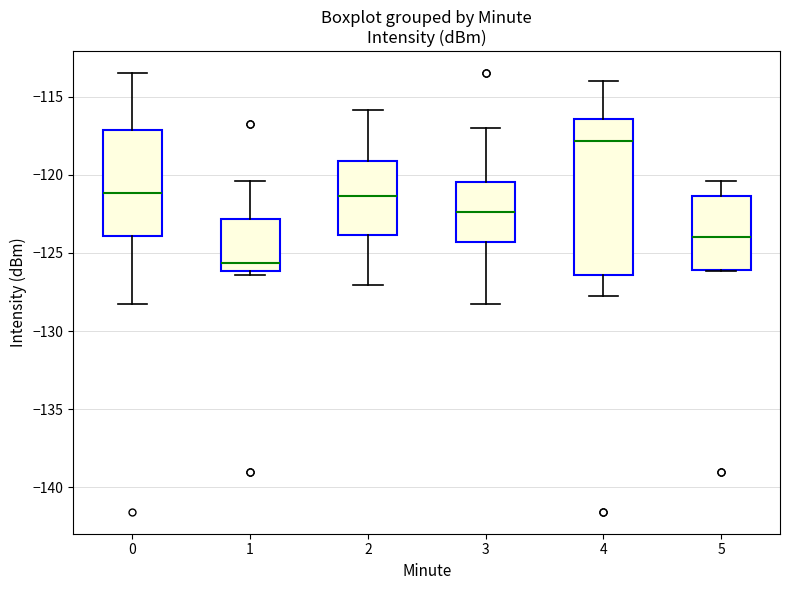

Where does the median line of the box at x = 2 sit on the y-axis? The values are not printed on the chart, so give them approximately, as read against the axis.

-121.5